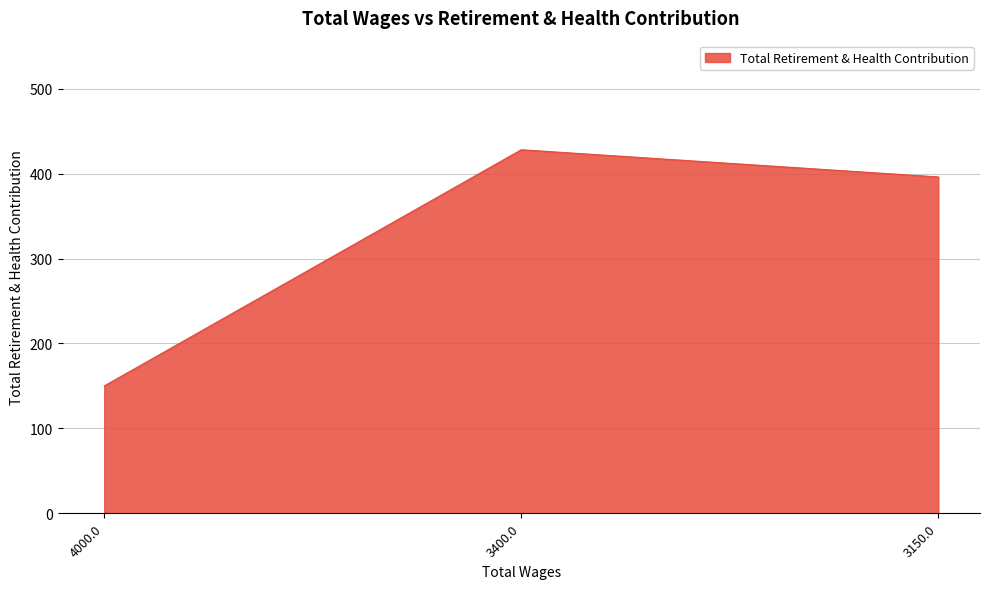

What is the average value?

325